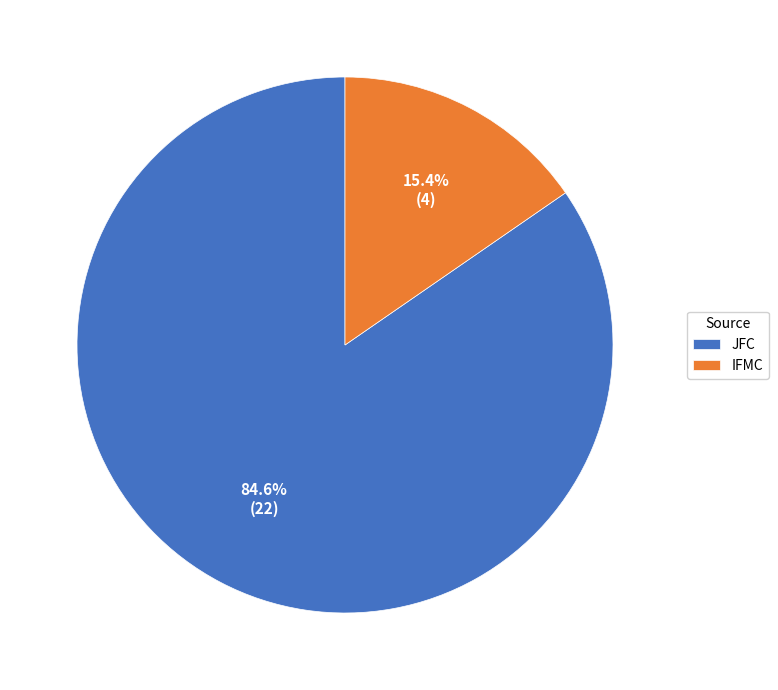

Is the sum of JFC and IFMC greater than half?

Yes